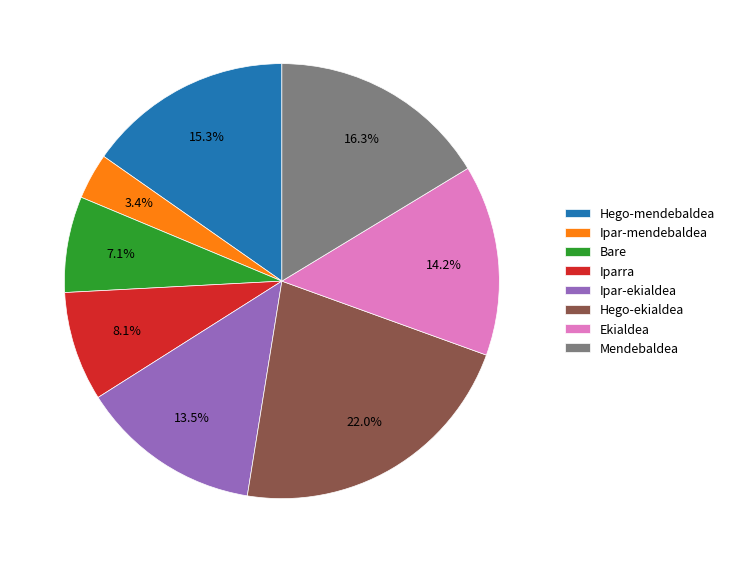

What percentage is the Hego-mendebaldea slice, to the nearest percent?

15%